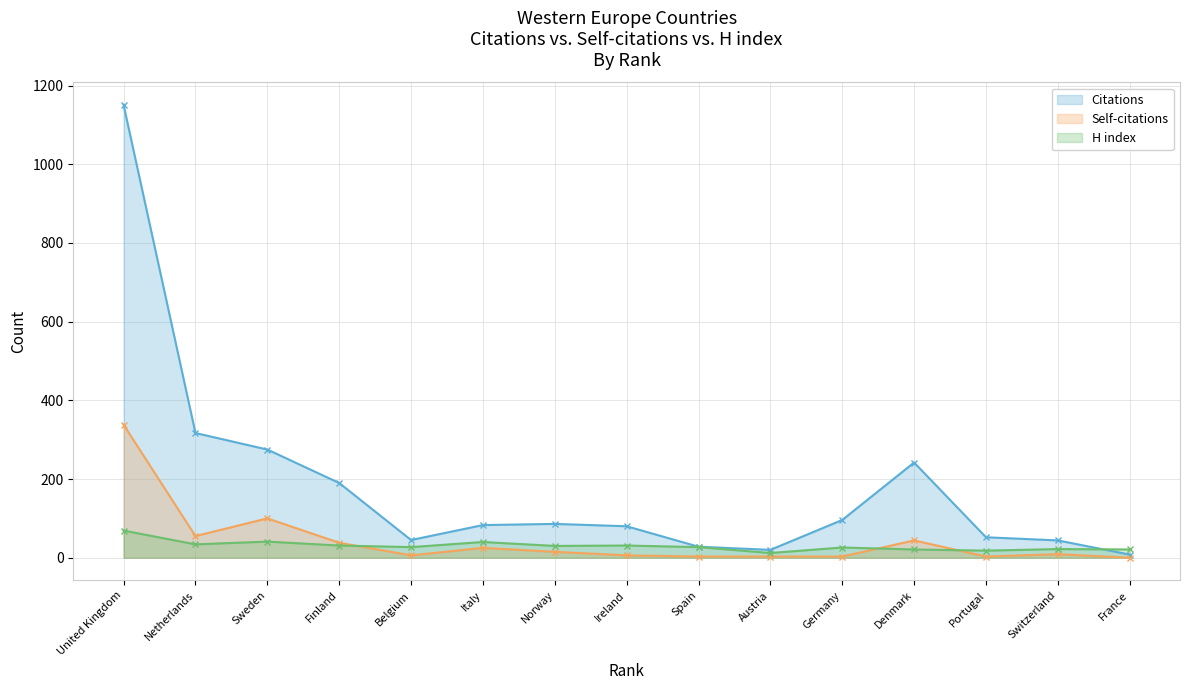

What is the difference between the Citations values at Switzerland and United Kingdom?

1107